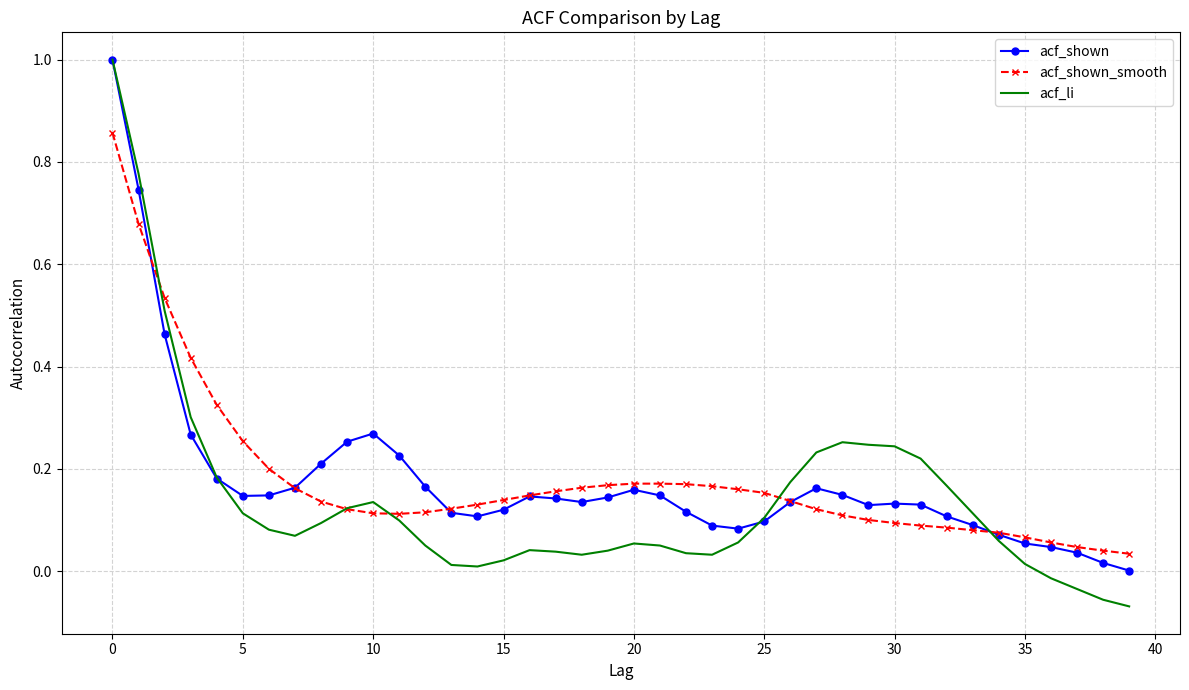

Which series has the widest spread of values?

acf_li